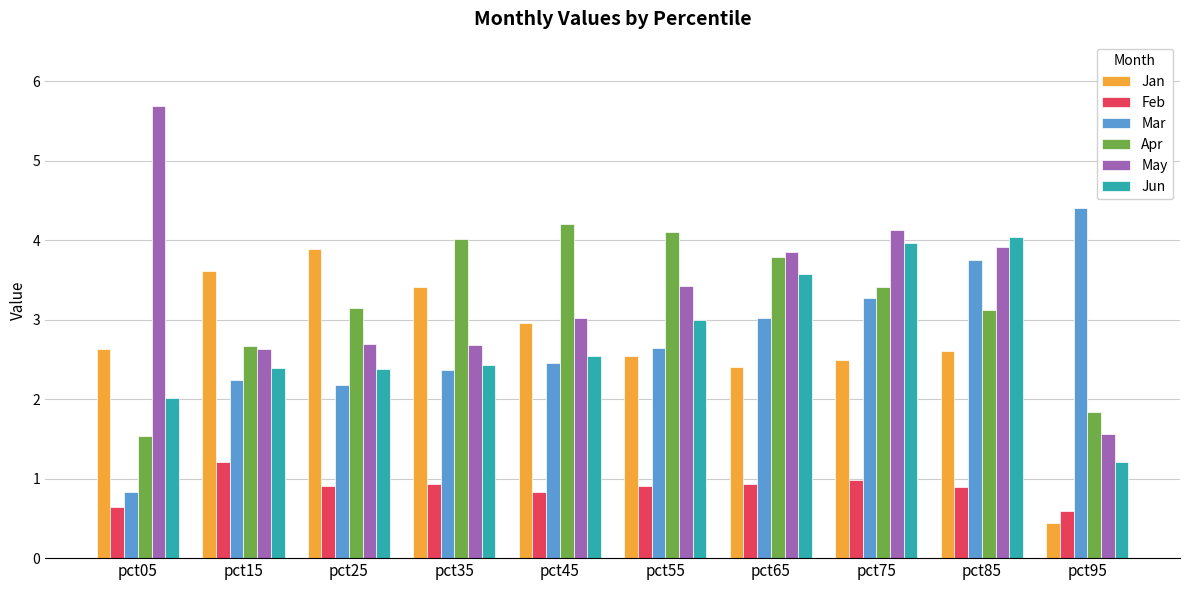

How many bars are there in each group?

6